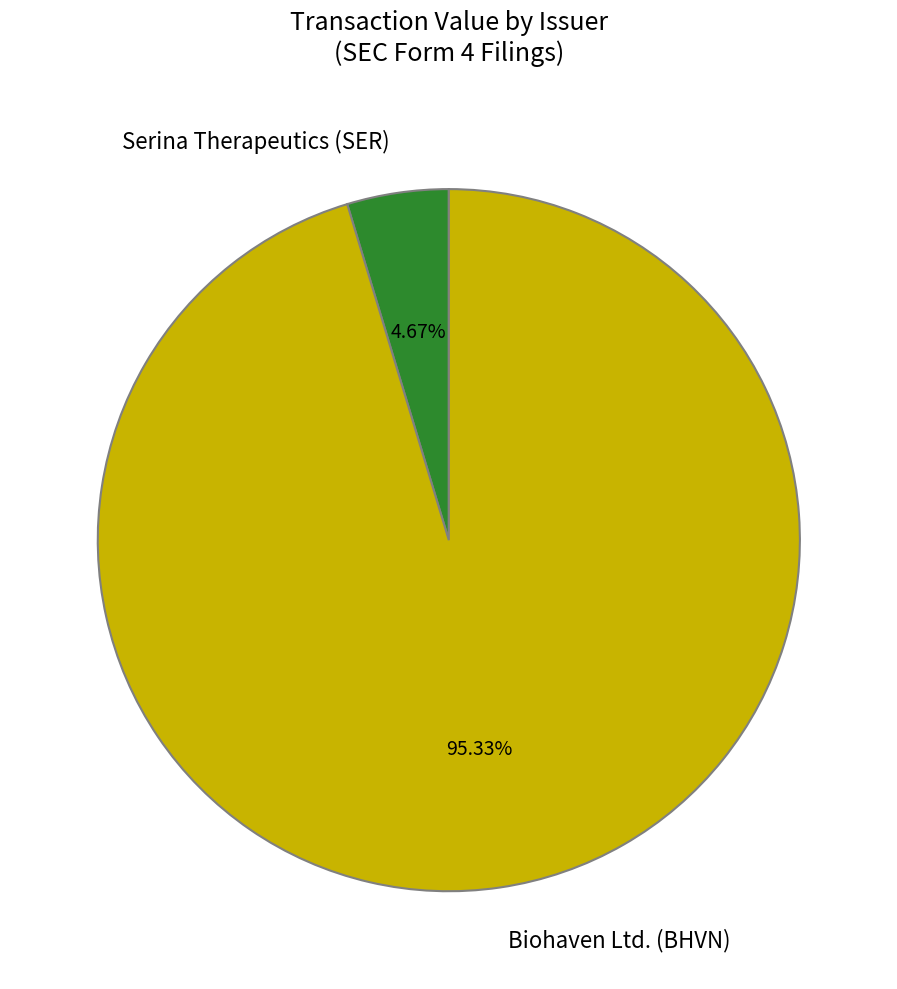

Is there a majority slice in this chart?

Yes